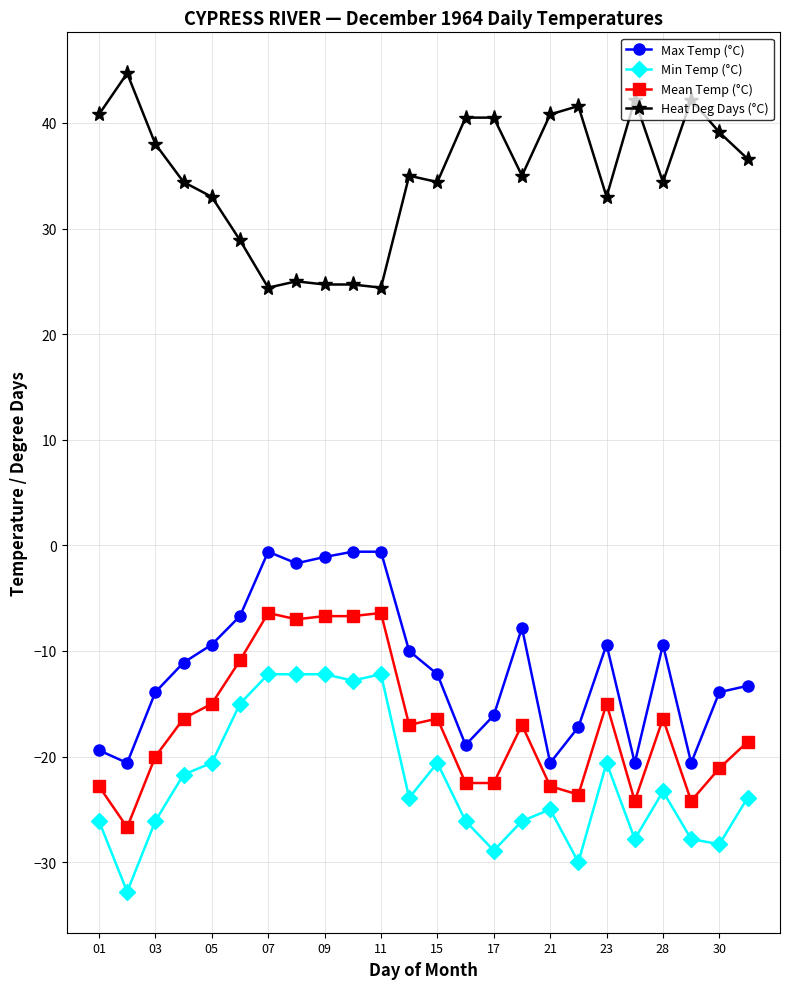

List the series in order of their peak value, lowest first.

Min Temp (°C), Mean Temp (°C), Max Temp (°C), Heat Deg Days (°C)